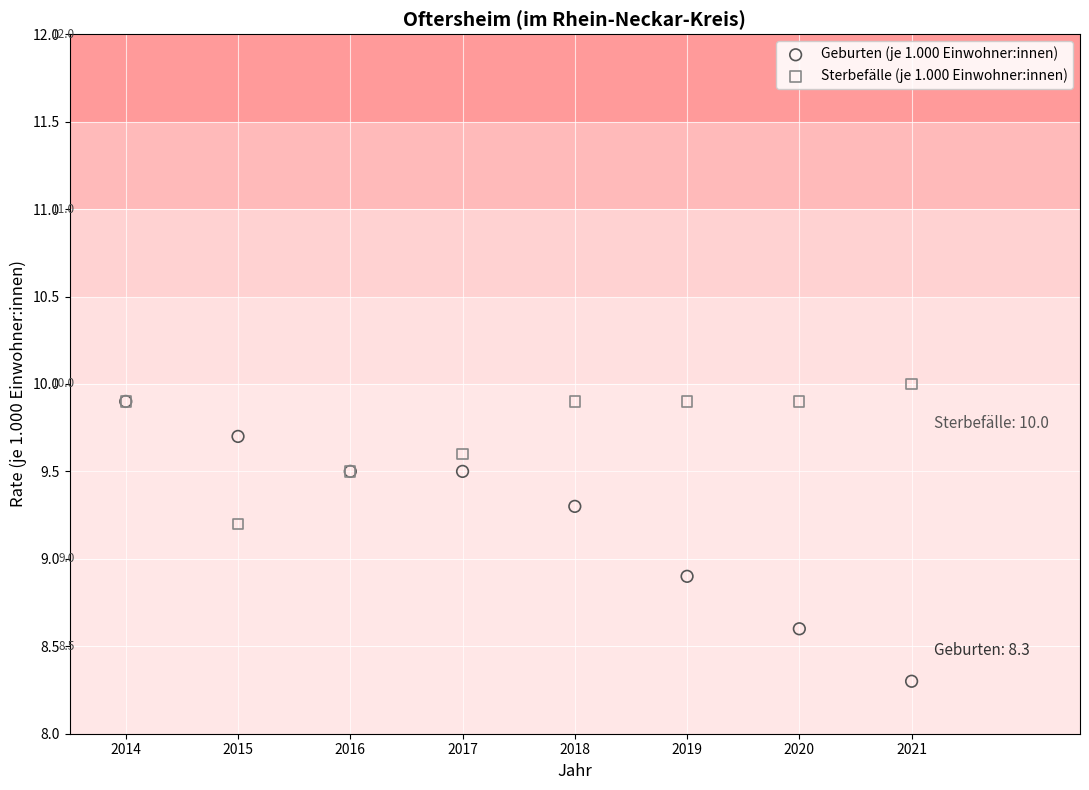

Which series reaches the minimum Y coordinate?

Geburten (je 1.000 Einwohner:innen)